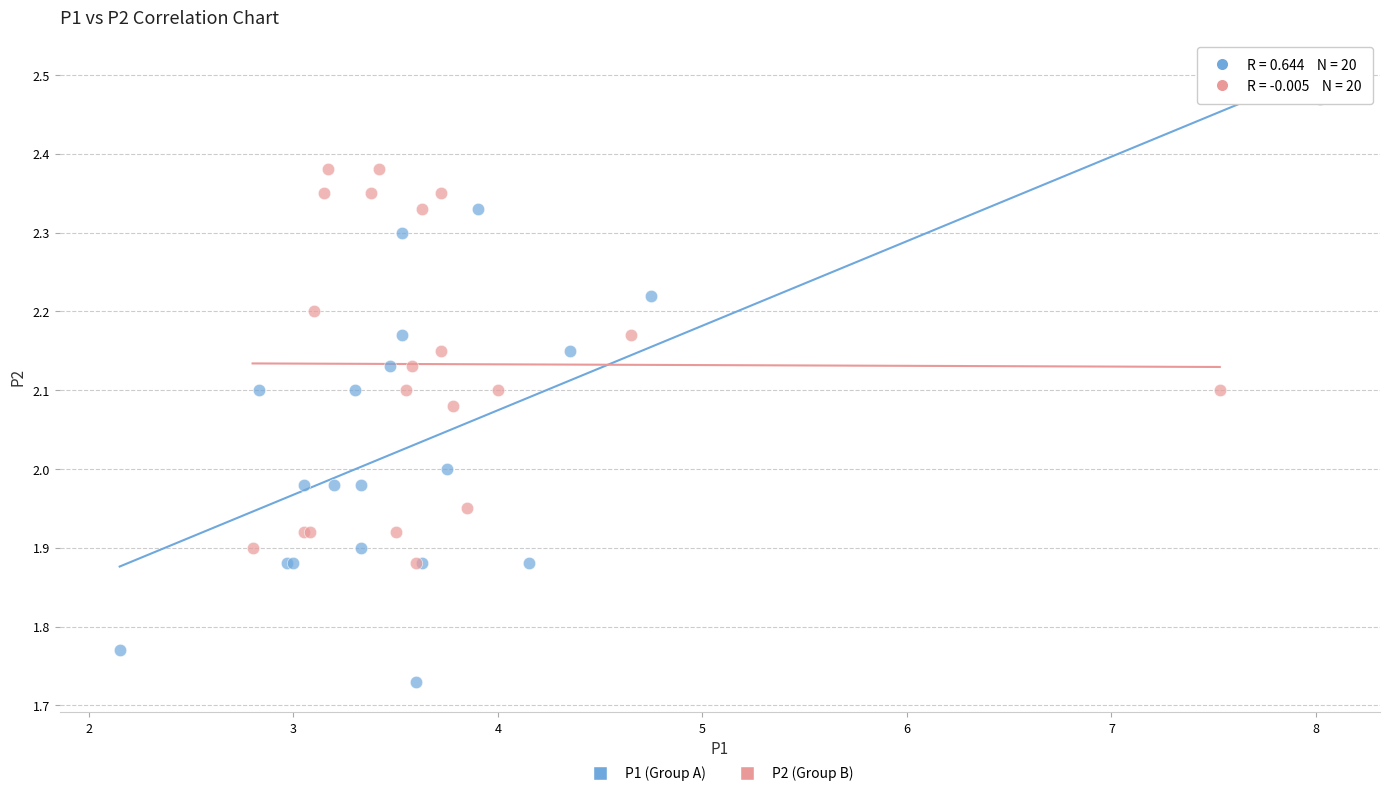

Which series contains the highest Y value?

P1 (Group A)